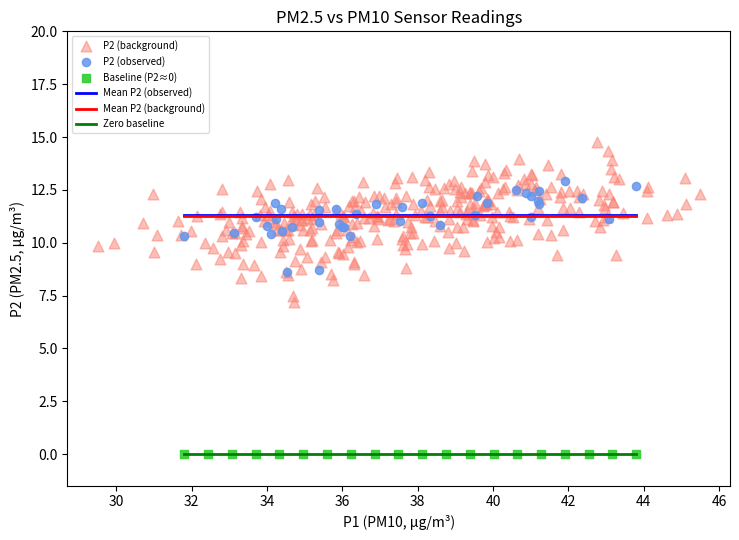

Which series contains the lowest Y value?

Baseline (P2≈0)